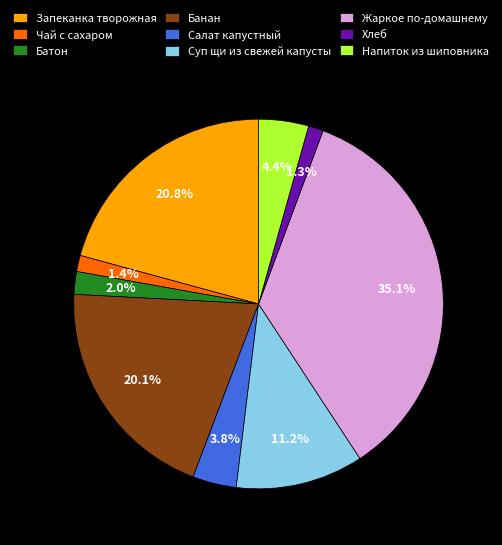

Do Чай с сахаром and Запеканка творожная together represent more than half of the pie?

No